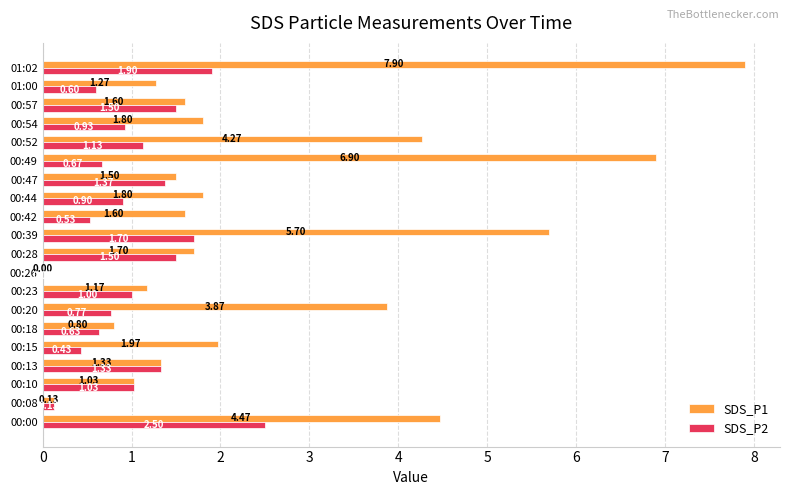

How many positive values does the SDS_P1 series have?

19